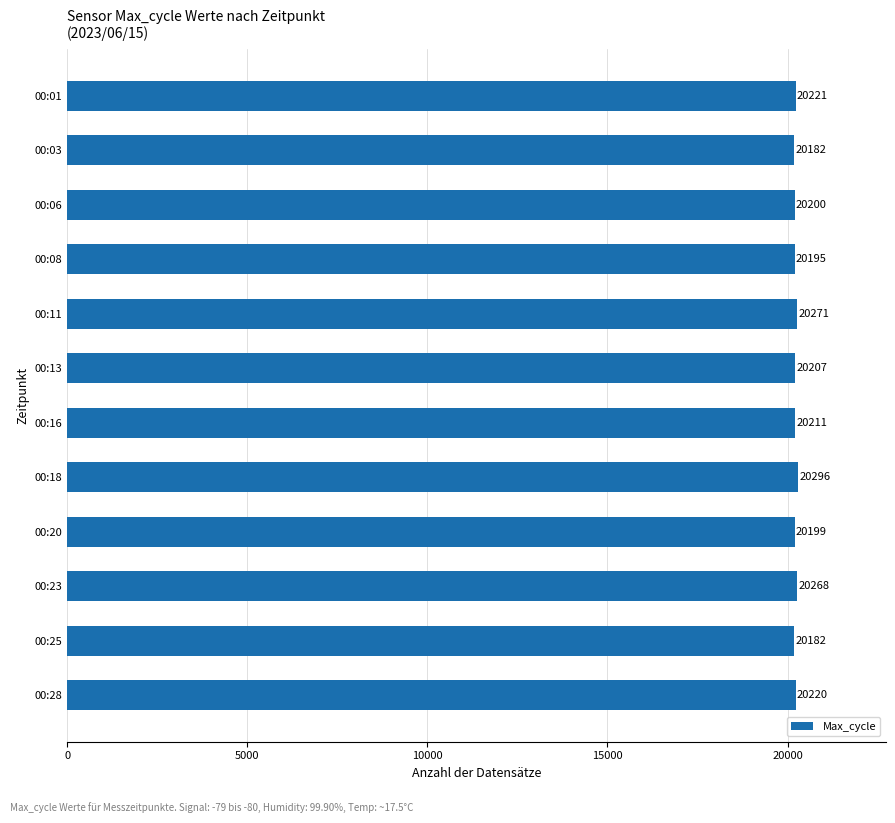

What is the value of the 12th bar from the top?

20220